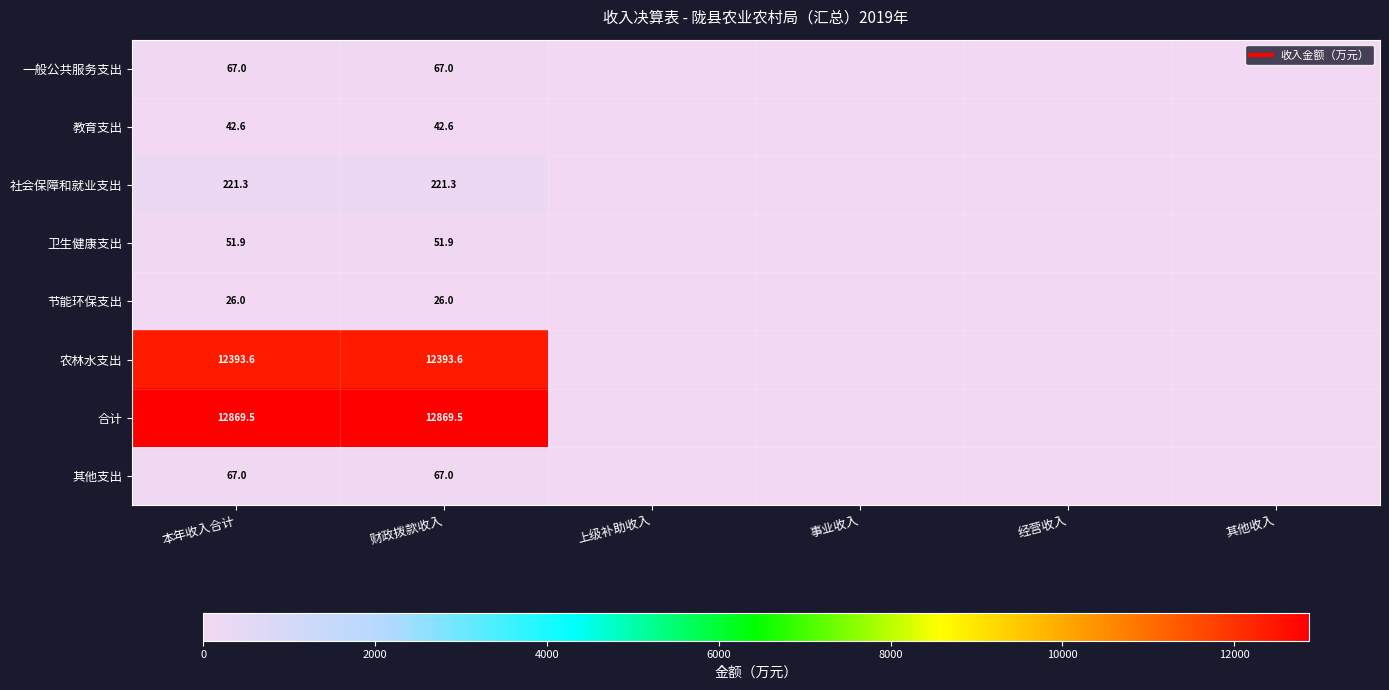

The 教育支出 series shows 0.0 at 其他收入. True or false?

True